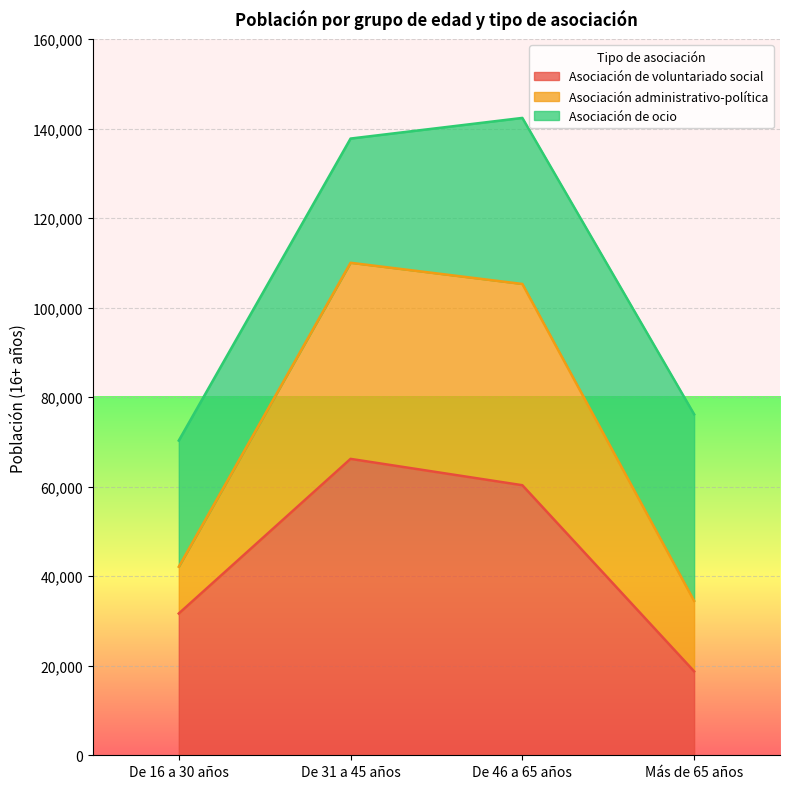

What is the maximum value for Asociación de voluntariado social?

66207